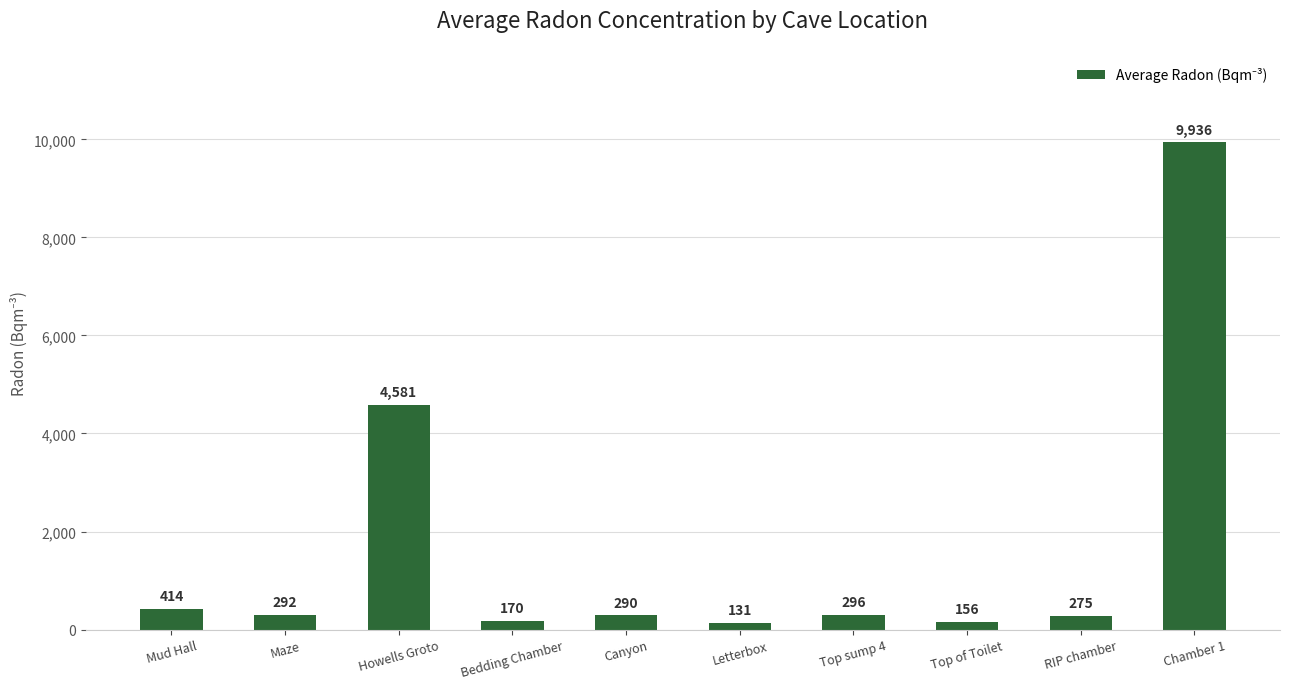

Is it true that the value at Mud Hall is 414.0?

True